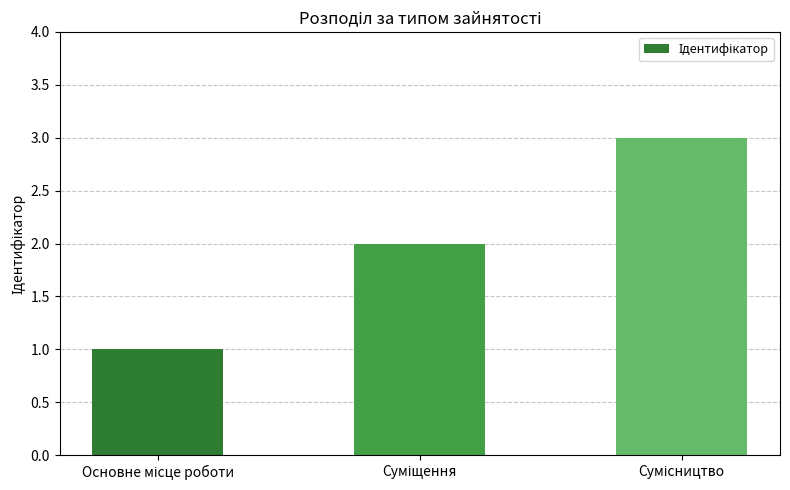

What is the greatest value displayed?

3